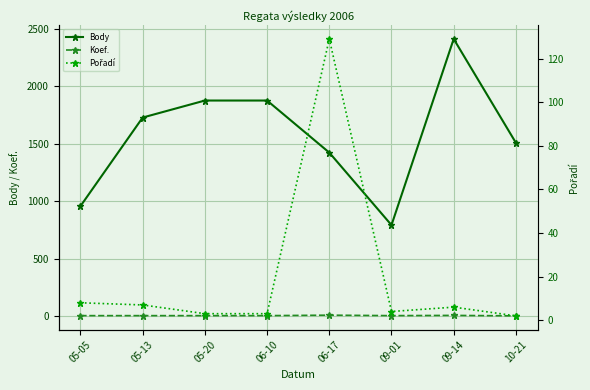

True or false: Body and Pořadí cross at least once.

False